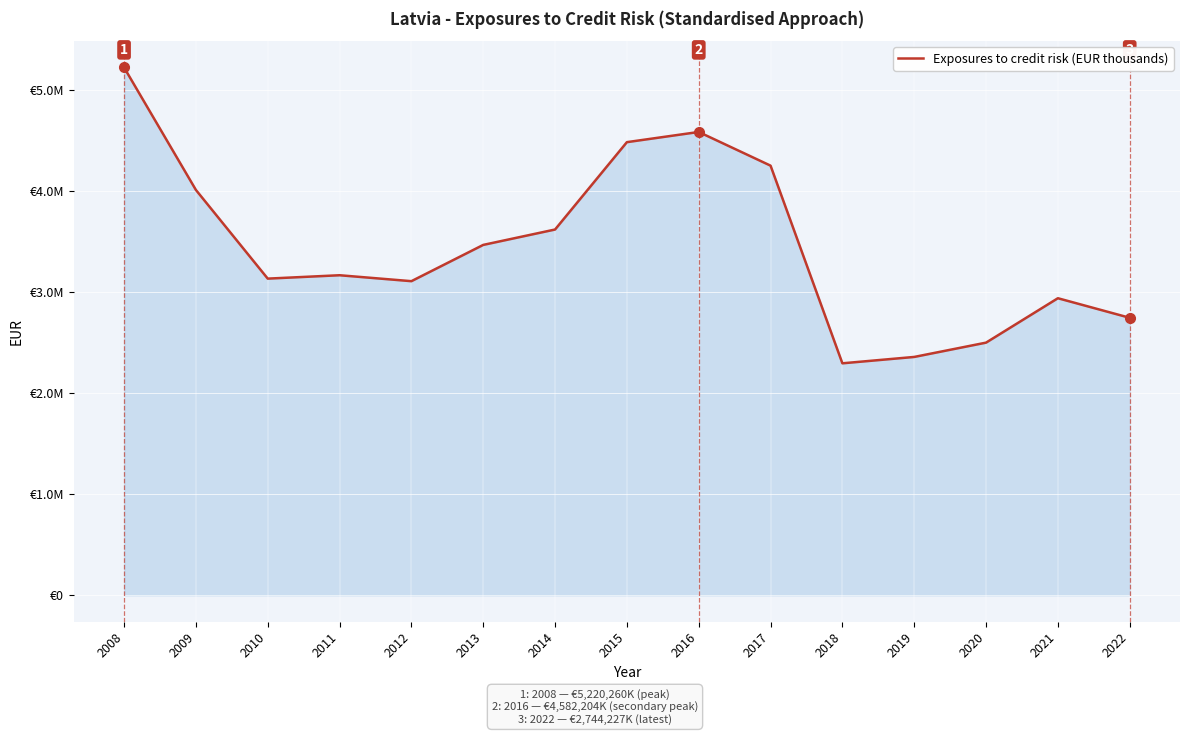

Is this an area chart (filled region under the line)?

Yes